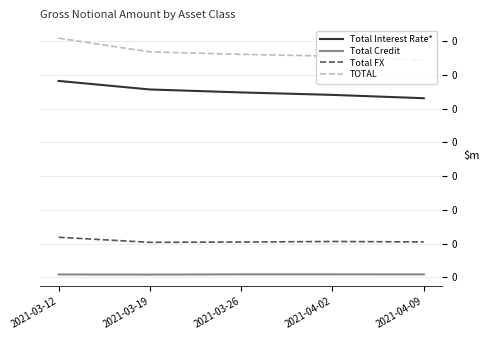

What are all the series names shown in the legend?

Total Interest Rate*, Total Credit, Total FX, TOTAL